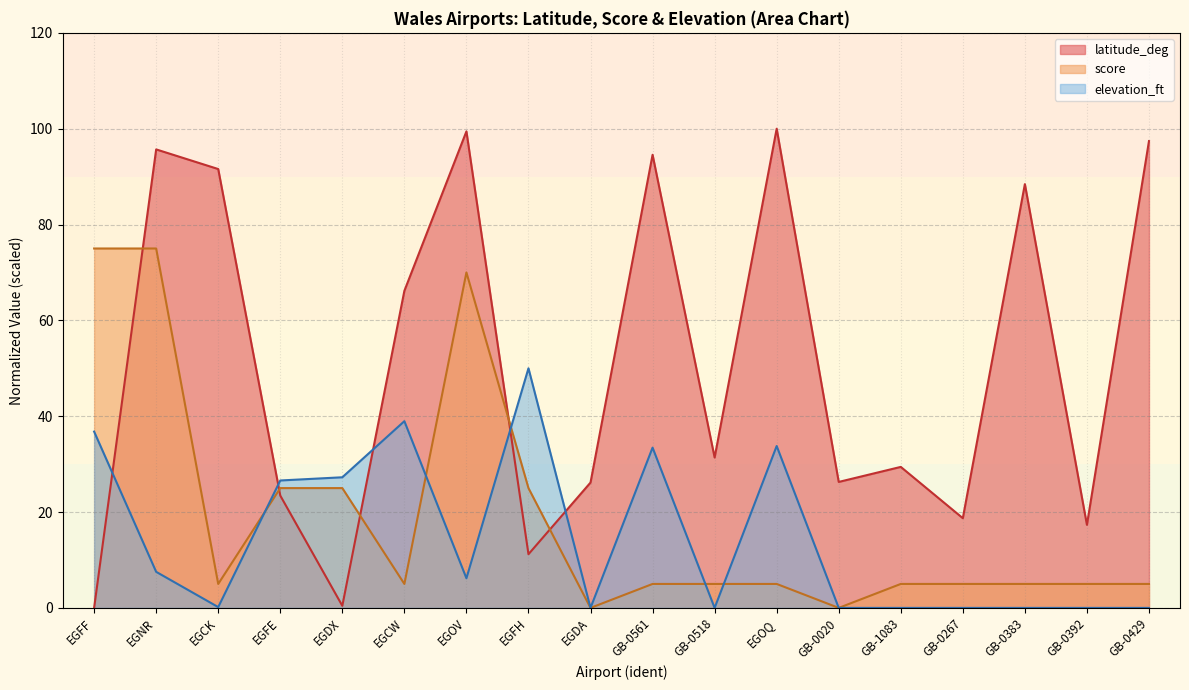

What is the difference between the maximum and minimum values in the latitude_deg series?

100.0